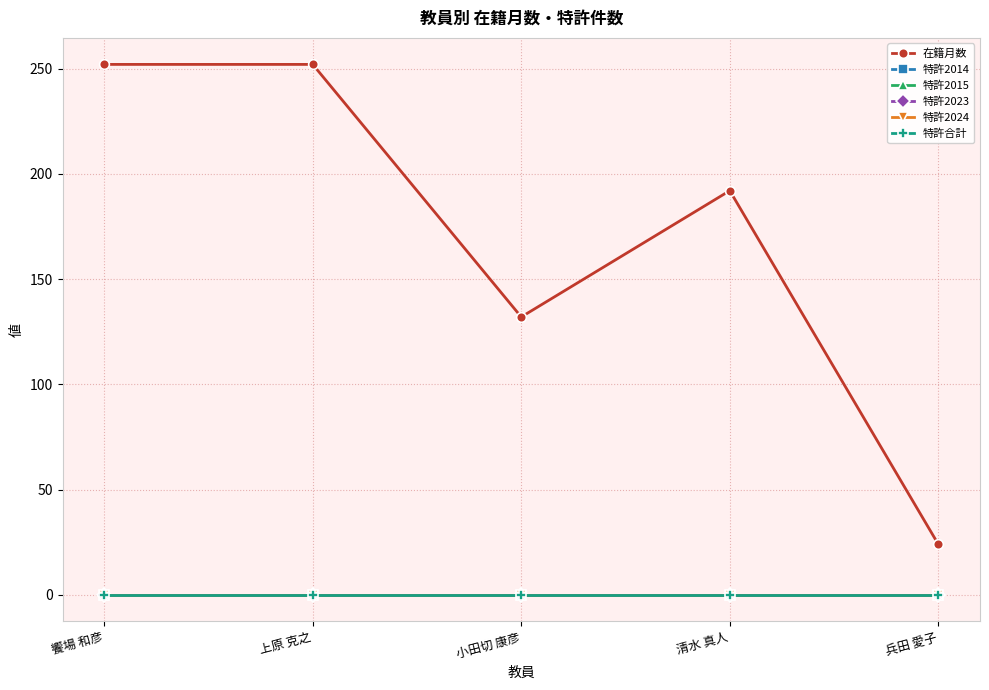

Which category has the highest value across all series?

饗場 和彦